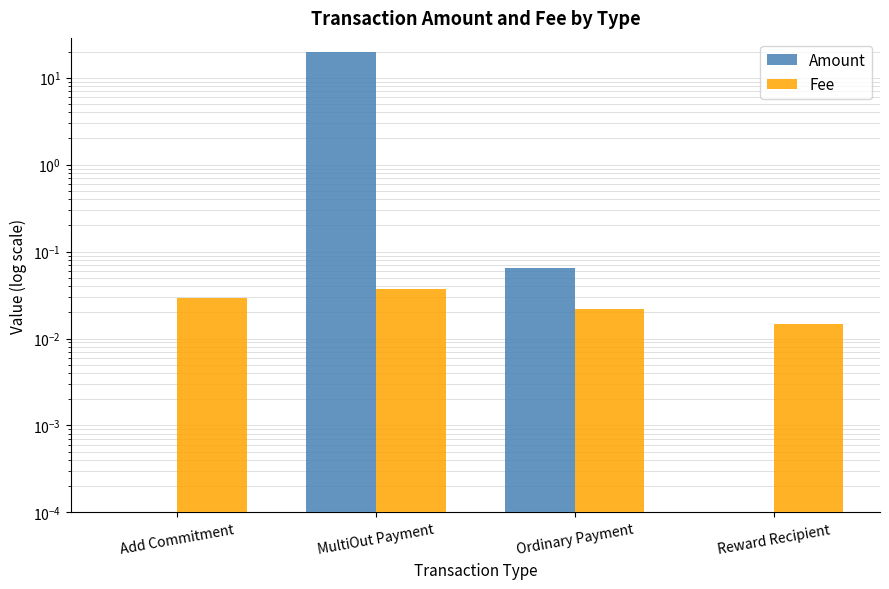

The Amount series shows 0.1 at Ordinary Payment. True or false?

True